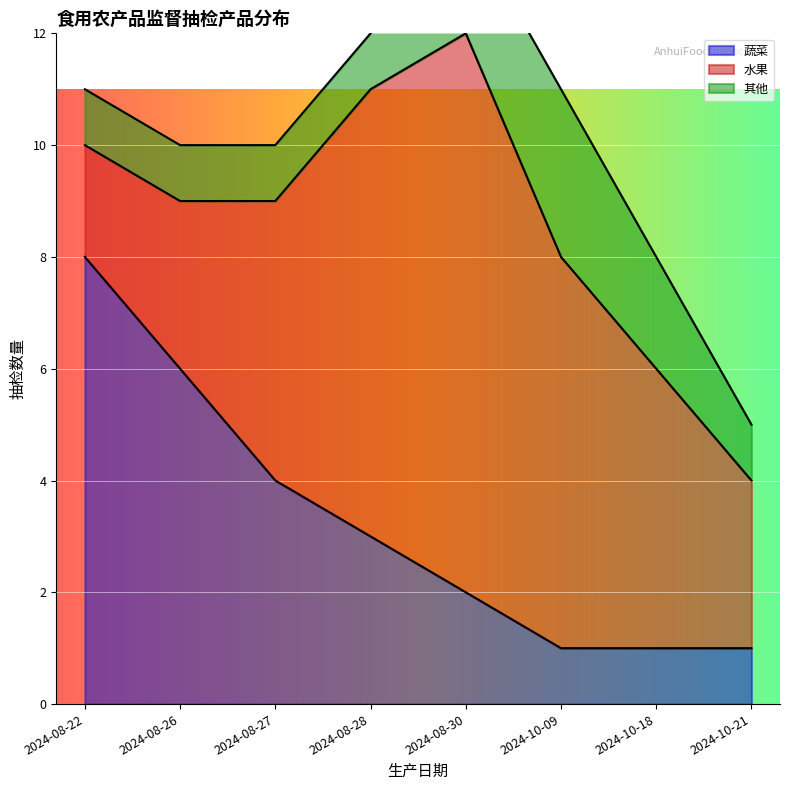

What is the difference between the maximum and minimum values in the 蔬菜 series?

7